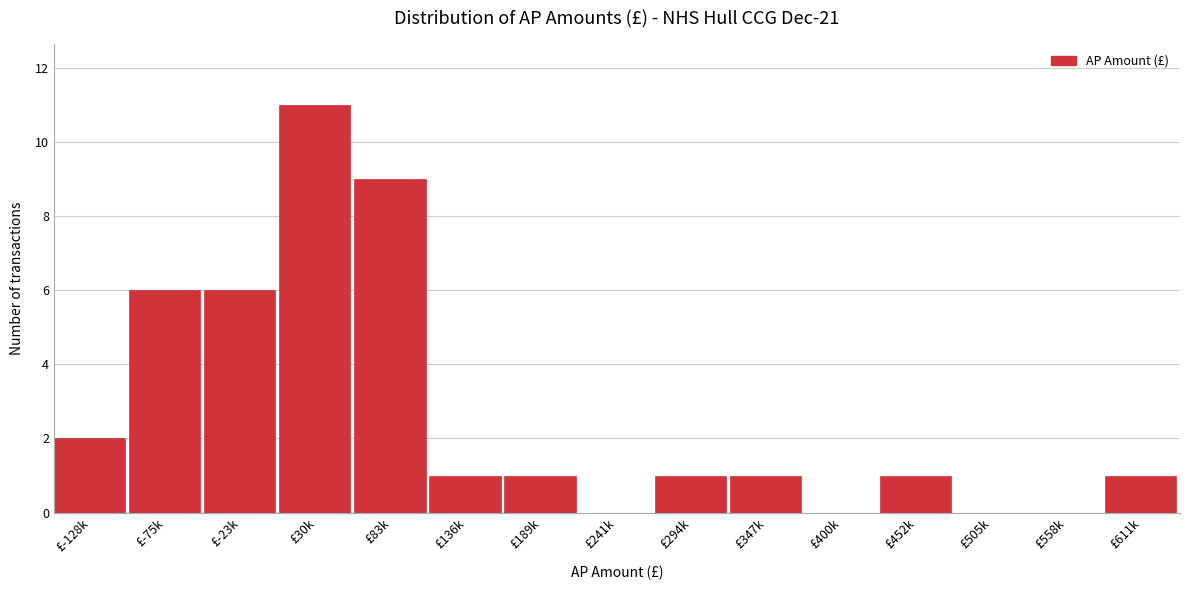

Reading left to right, list all the values displayed in this chart.

£-128k=2	£-75k=6	£-23k=6	£30k=11	£83k=9	£136k=1	£189k=1	£241k=0	£294k=1	£347k=1	£400k=0	£452k=1	£505k=0	£558k=0	£611k=1